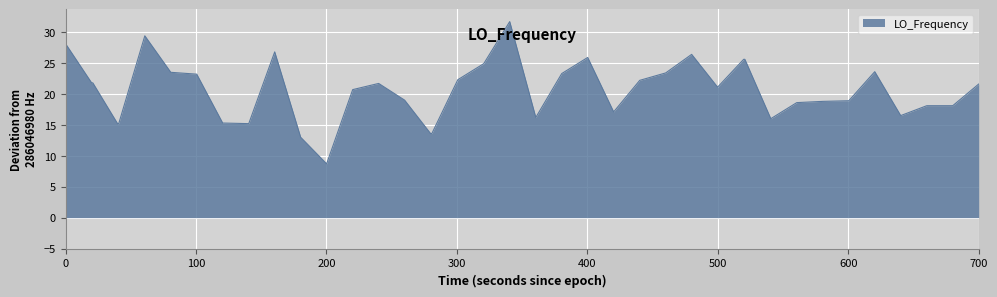

What is the minimum value shown in the chart?

8.7